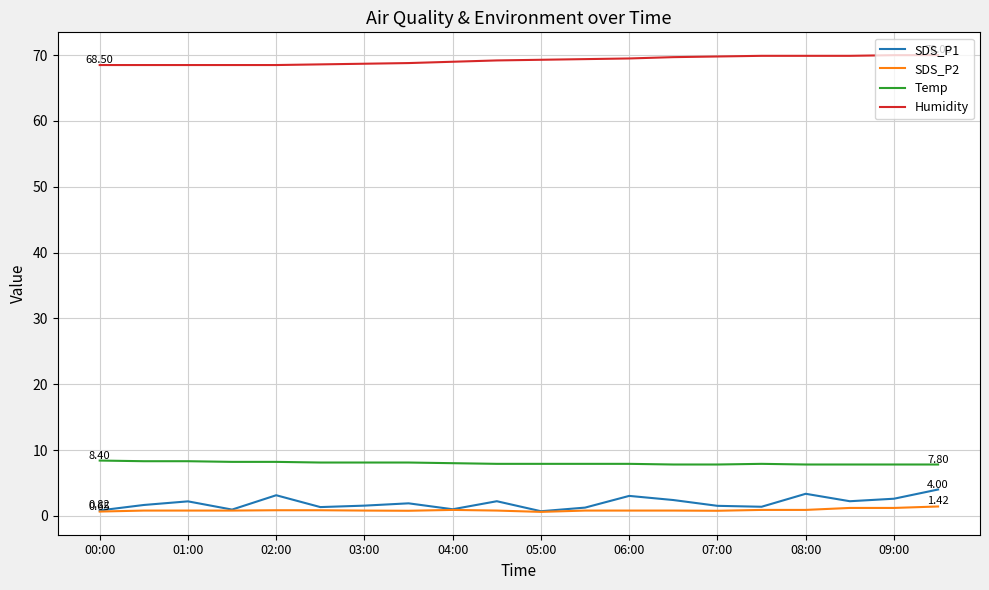

True or false: SDS_P2 and Humidity intersect in this chart.

False